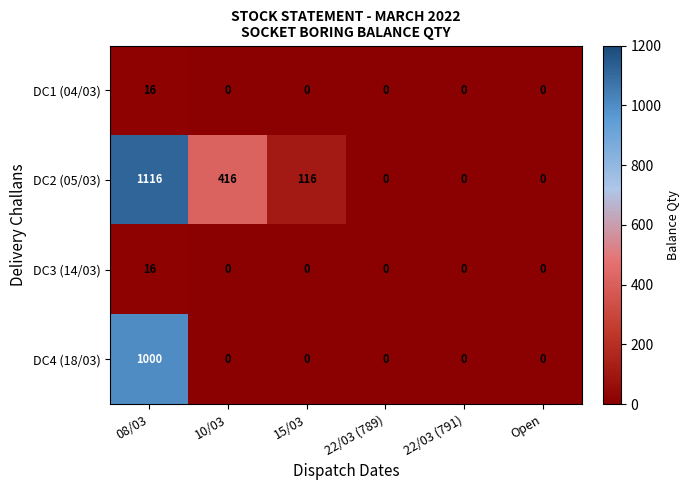

Reading left to right, transcribe all the data shown in this chart.

DC1 (04/03): 16	0	0	0	0	0
DC2 (05/03): 1116	416	116	0	0	0
DC3 (14/03): 16	0	0	0	0	0
DC4 (18/03): 1000	0	0	0	0	0